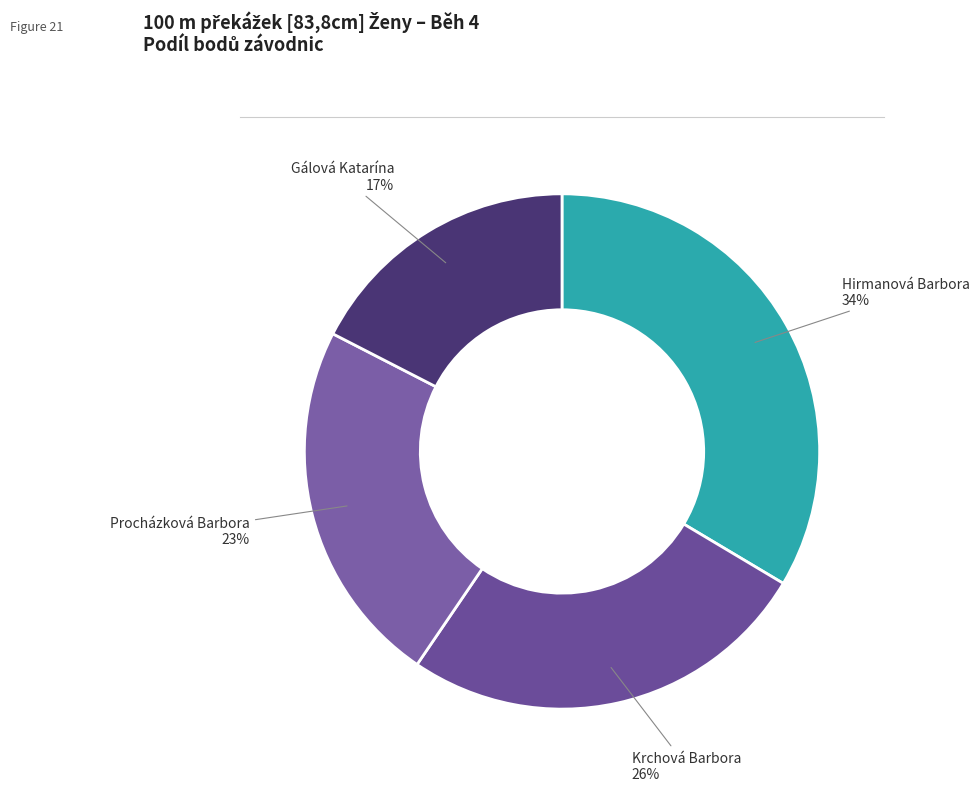

Rank the categories by value from highest to lowest.

Hirmanová Barbora, Krchová Barbora, Procházková Barbora, Gálová Katarína